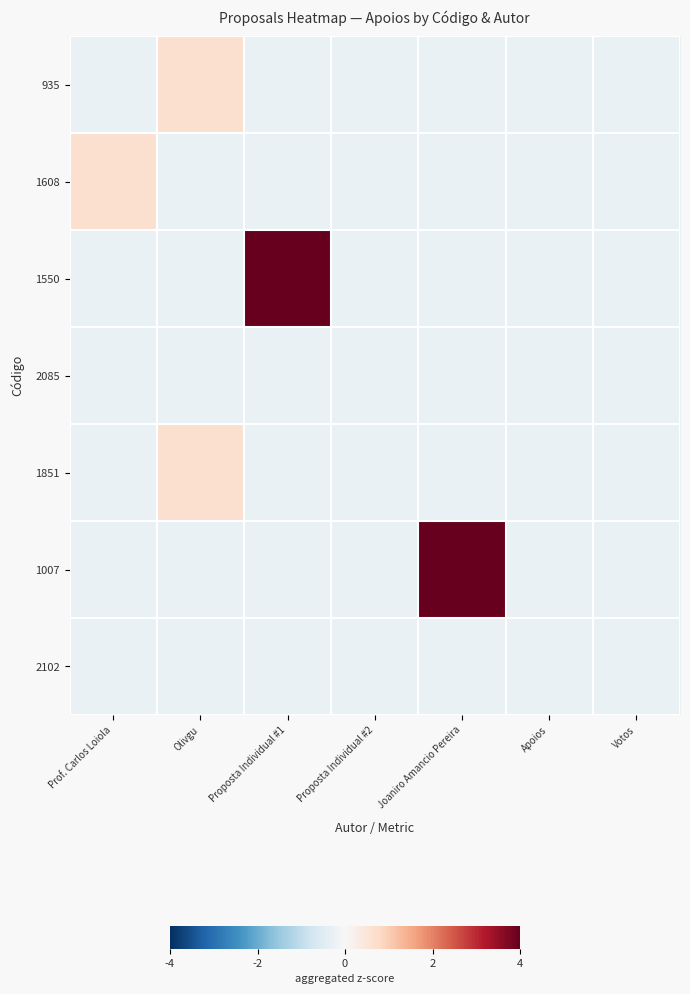

Rank the series at Votos from lowest to highest value.

935, 1608, 1550, 2085, 1851, 1007, 2102